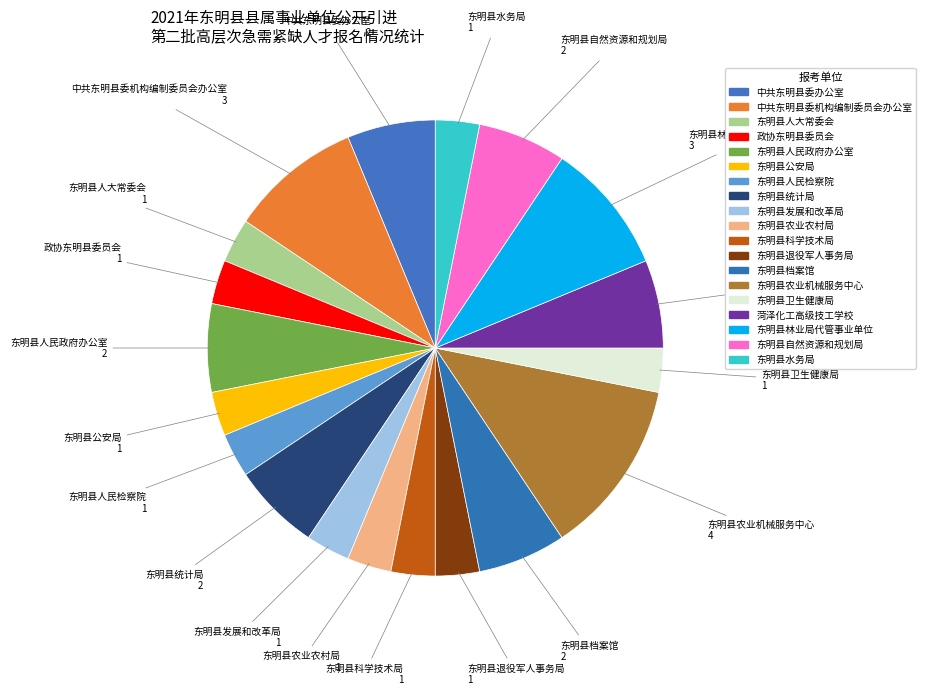

The 东明县农业机械服务中心 slice represents 27% of the pie. True or false?

False